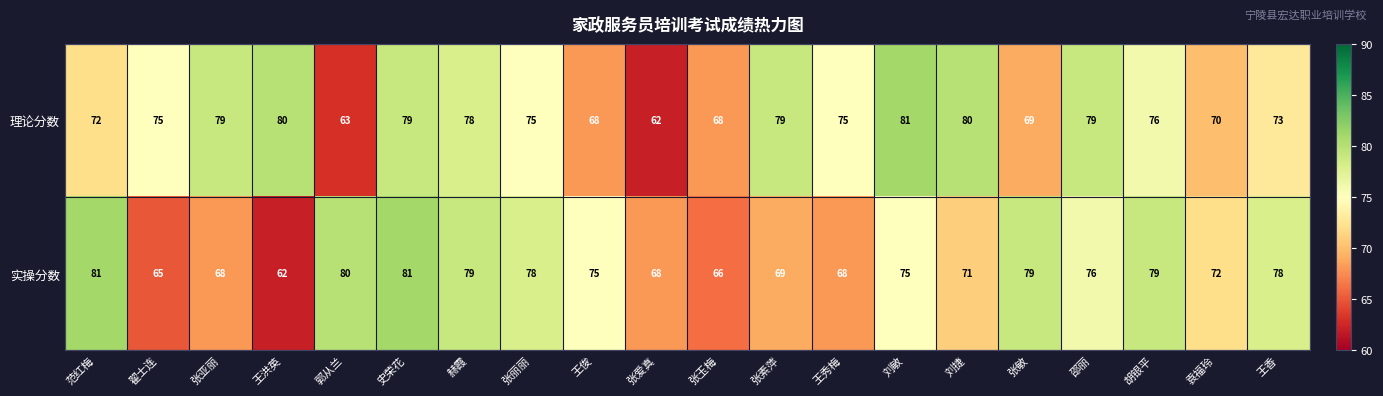

What is the difference between the highest and lowest values at 邵丽?

3